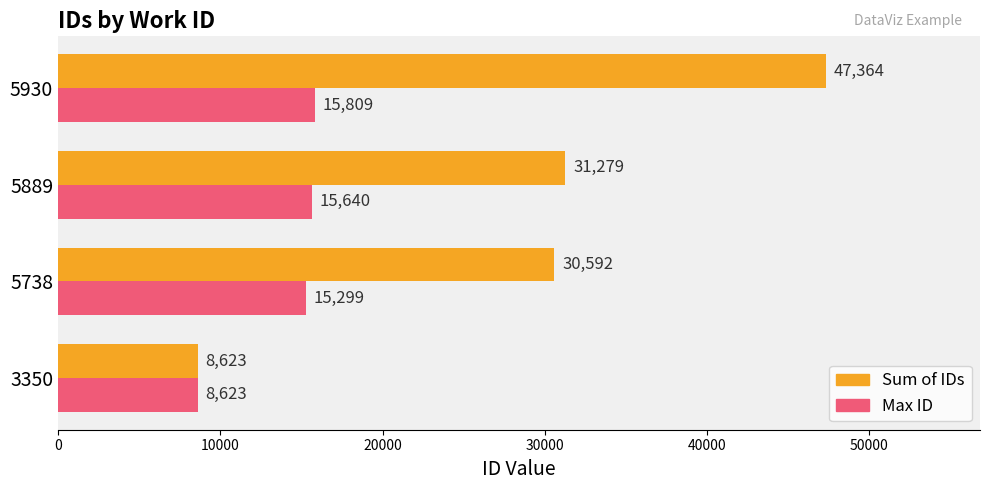

The value of Max ID at 5889 is 3783. True or false?

False